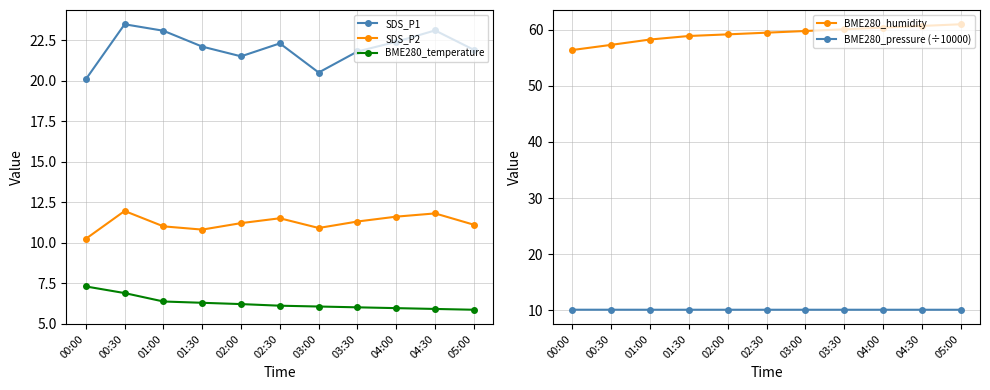

How many data points in BME280_temperature are above 6?

7